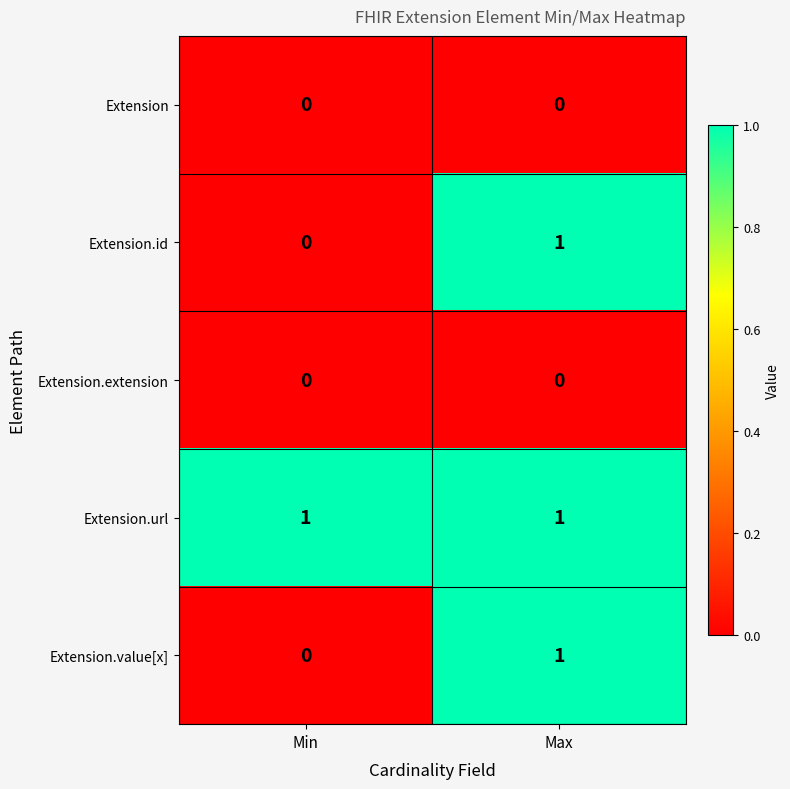

The value of Extension.id at Min is 1. True or false?

False